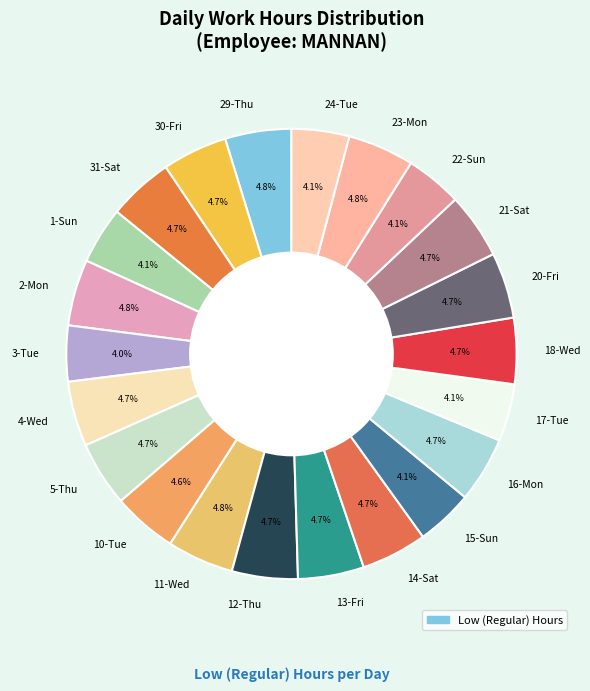

Which has a higher value, 21-Sat or 24-Tue?

21-Sat